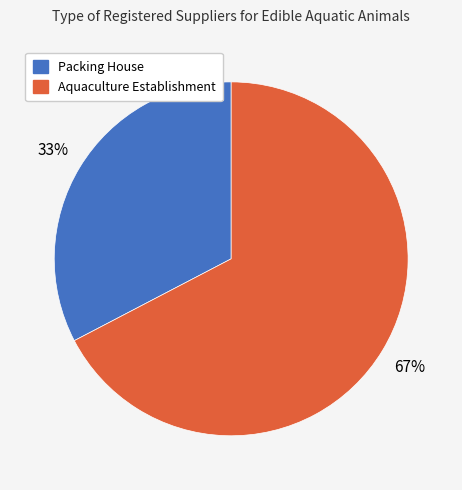

Is it true that Packing House is 33% of the pie?

True